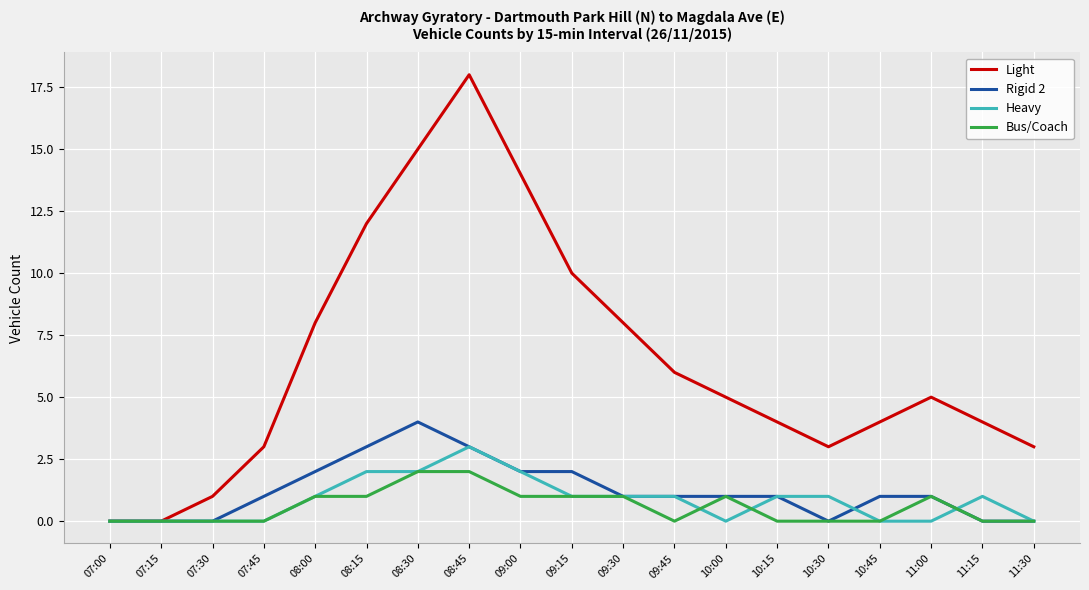

What is the approximate value of Bus/Coach at 09:00?

1